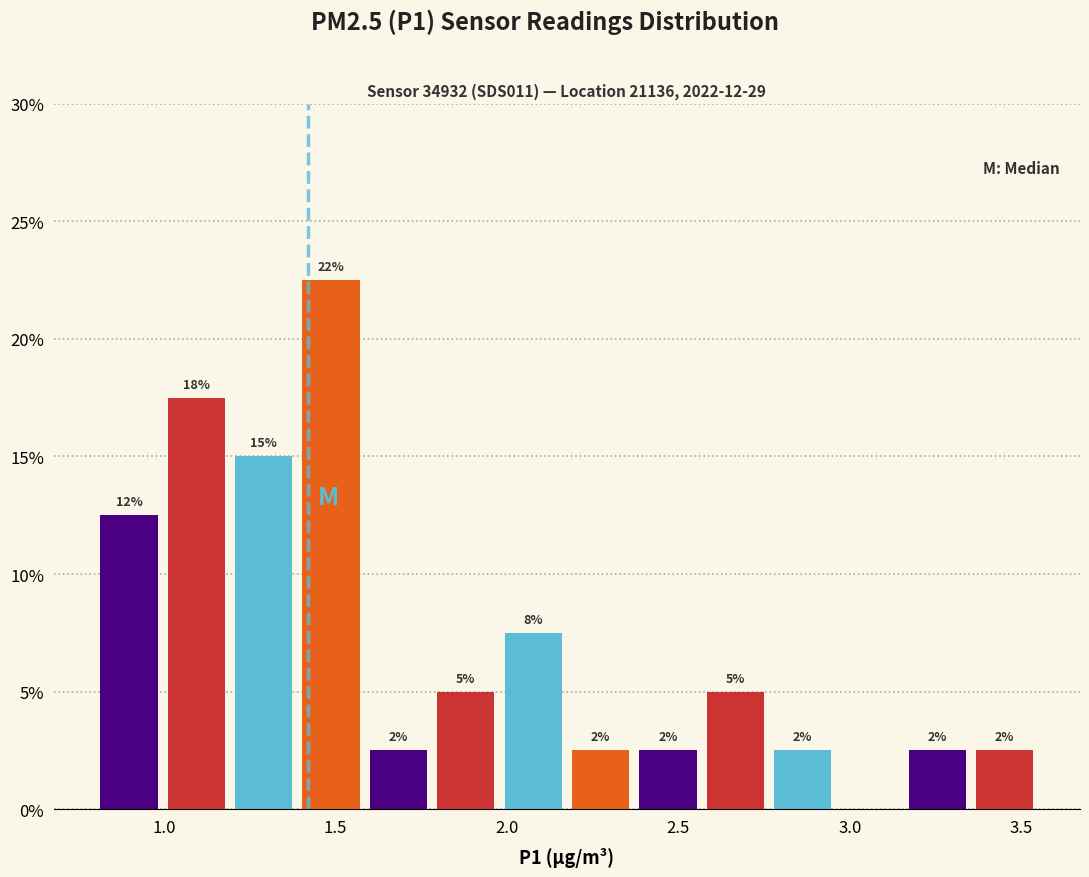

Read against the x-axis, roughly where is the centre of the tallest bar?

1.50